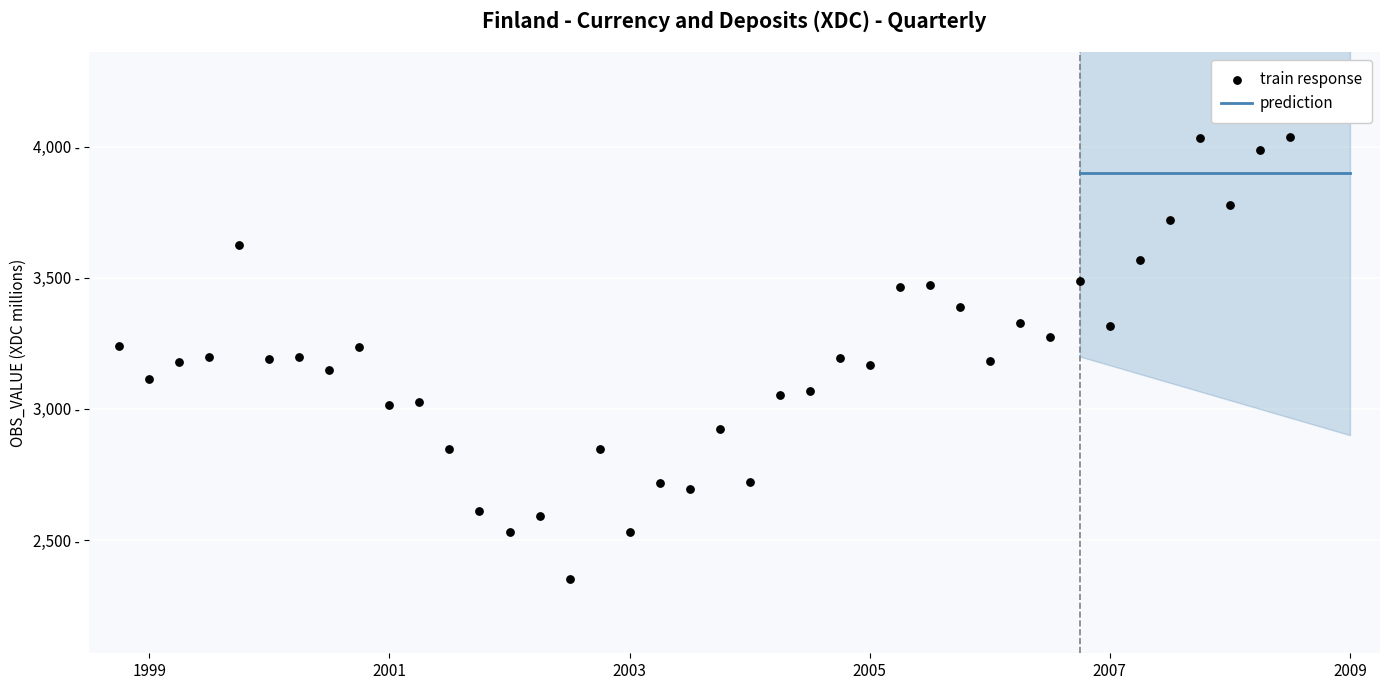

What is the ratio of the value at 2004-Q1 to the value at 2005-Q3?

0.8